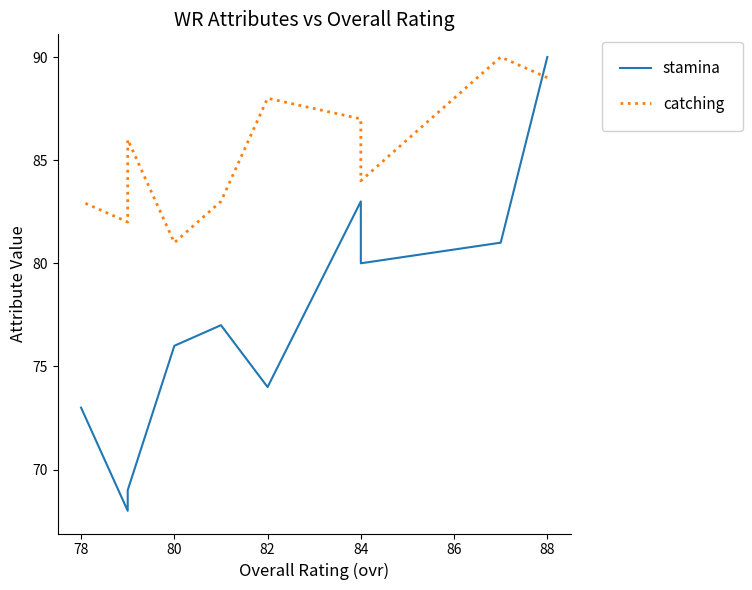

What is the difference between the maximum and second lowest values in the catching series?

8